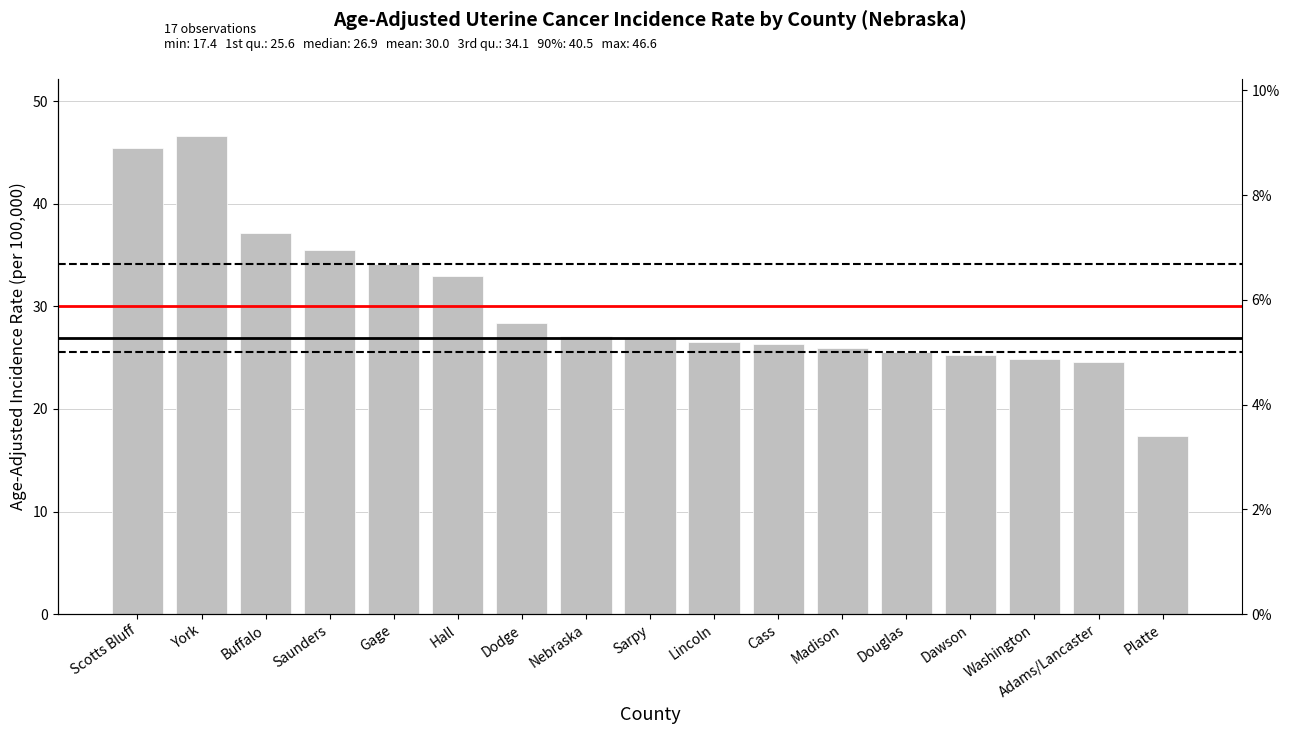

The value at Platte is 17.4. True or false?

True